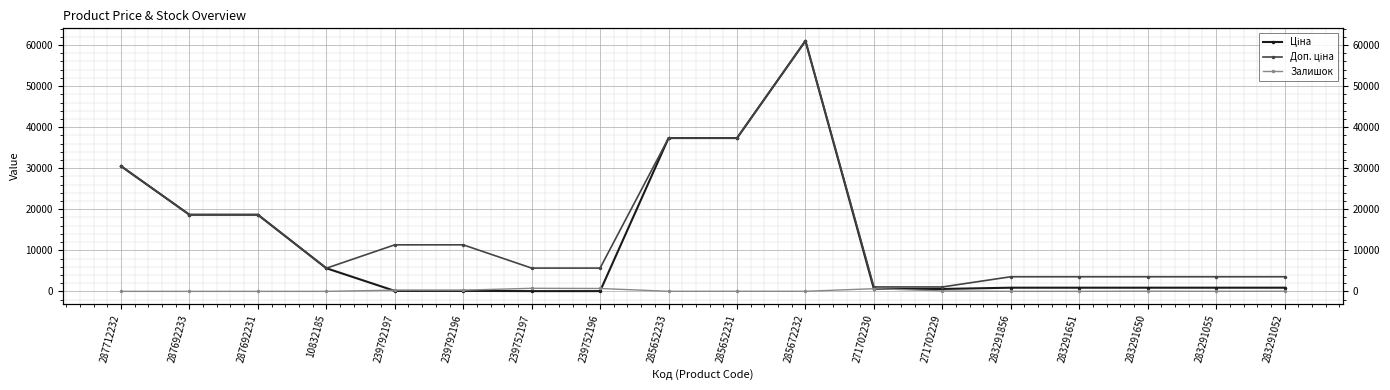

At which label is Ціна closest to 30540?

287712232